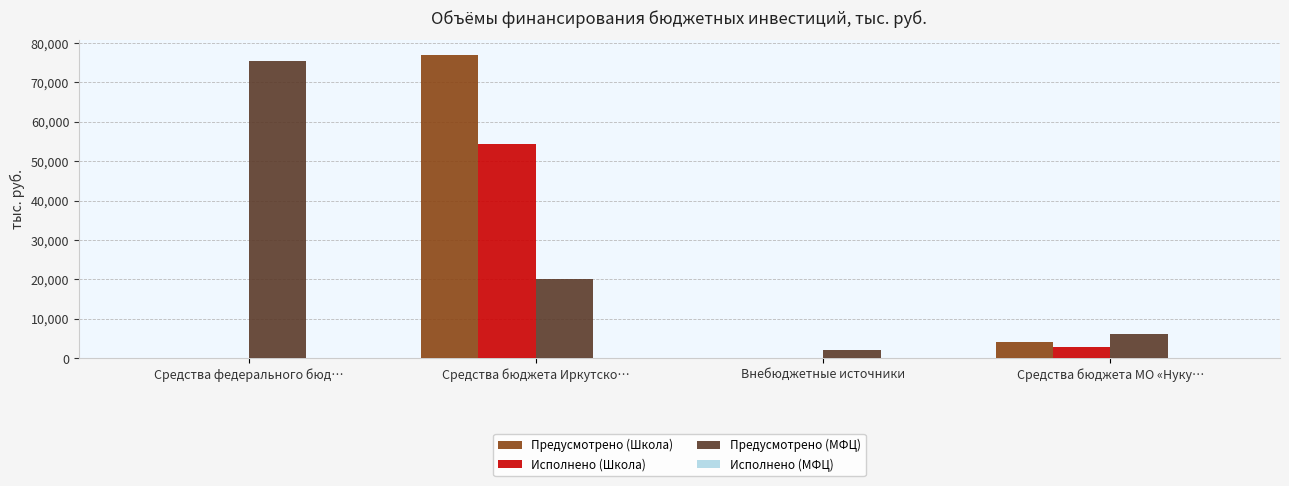

At which category is the sum across all series the highest?

Средства бюджета Иркутско…